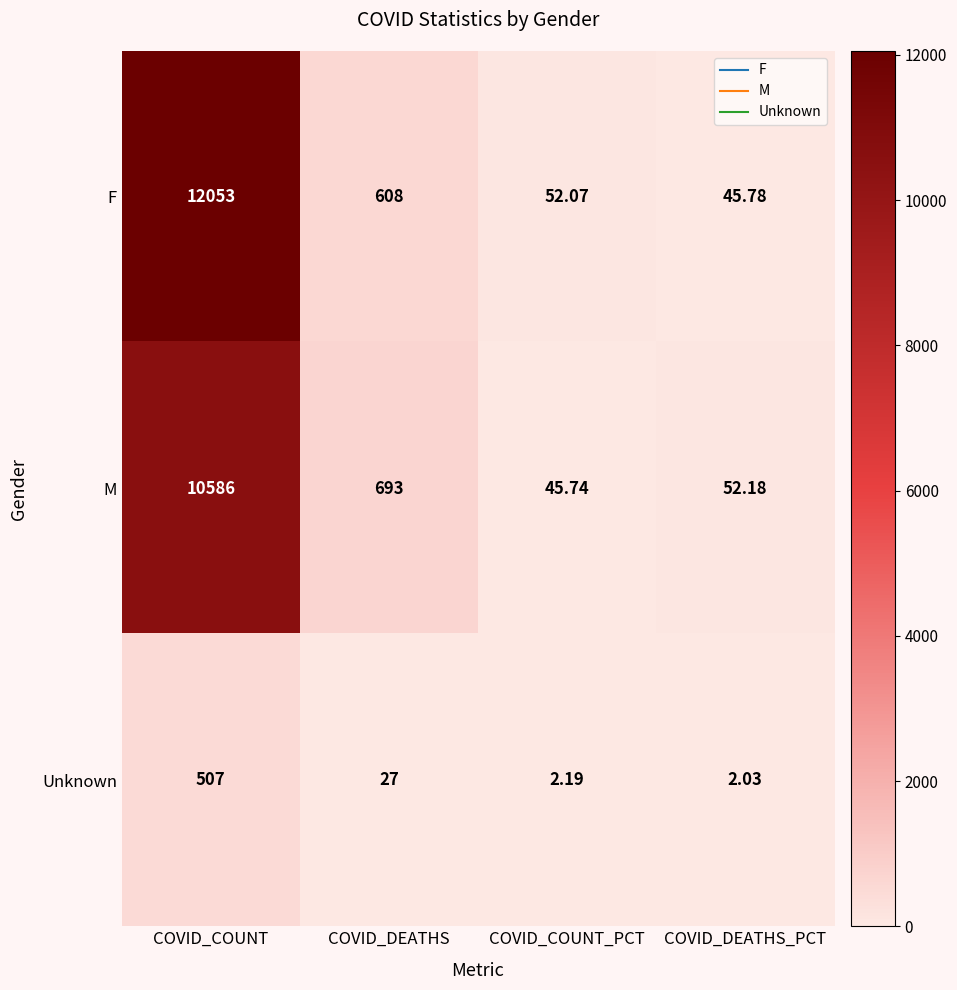

At which category does the chart reach its peak across all series?

COVID_COUNT